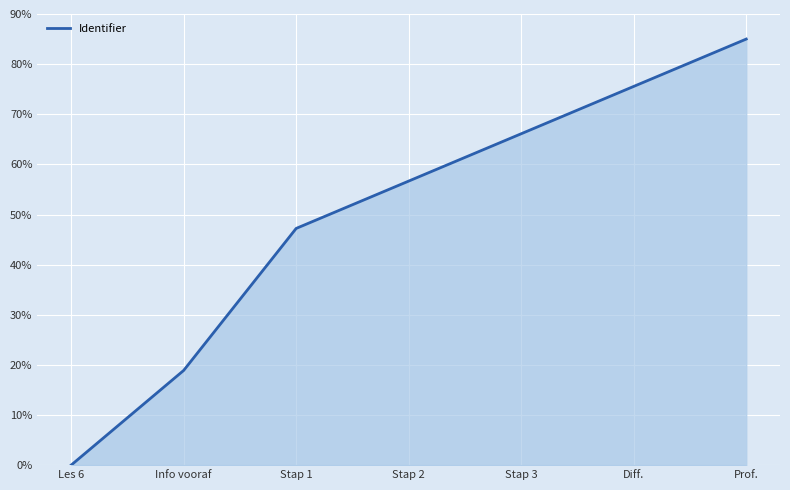

What is the change in value from Stap 1 to Stap 3?

+18.9